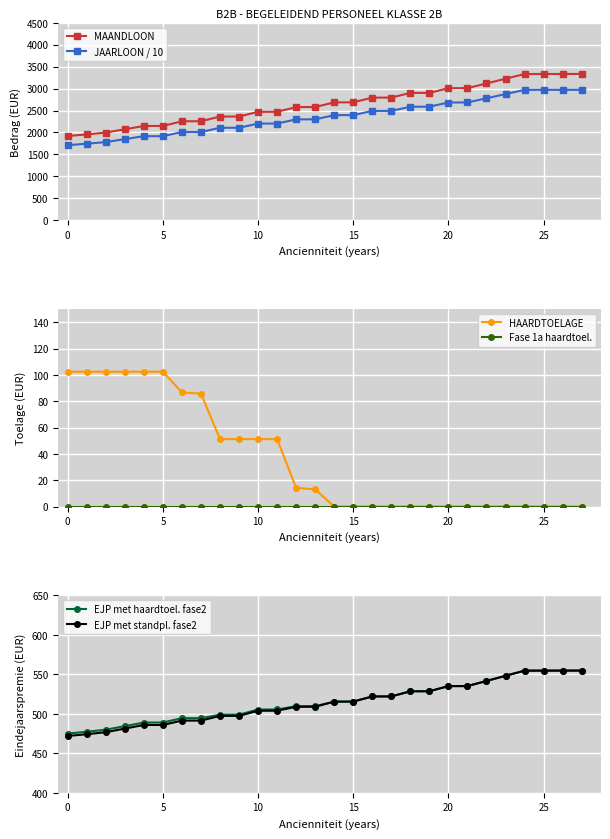

Read the MAANDLOON value at 15.

2687.4